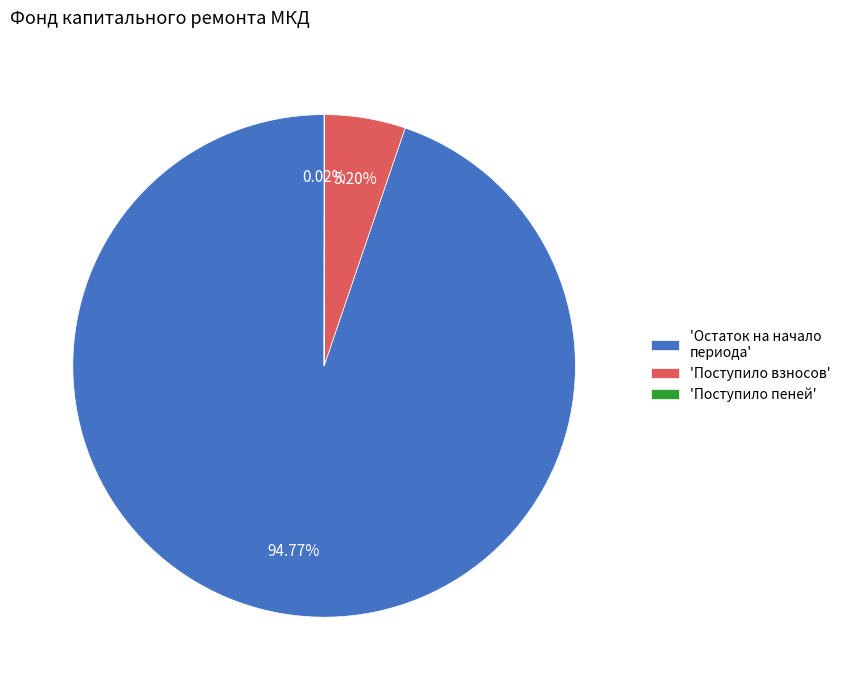

Is there a majority slice in this chart?

Yes